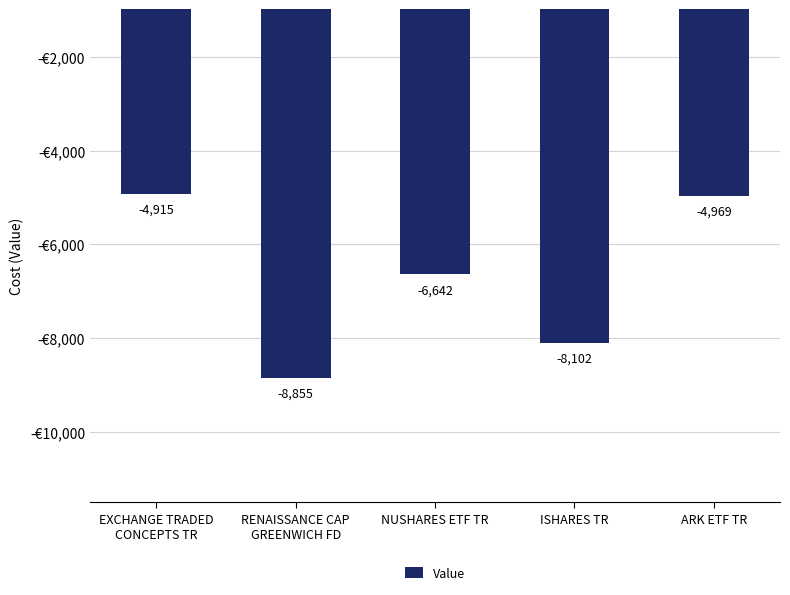

Between NUSHARES ETF TR and ARK ETF TR, which is larger?

ARK ETF TR